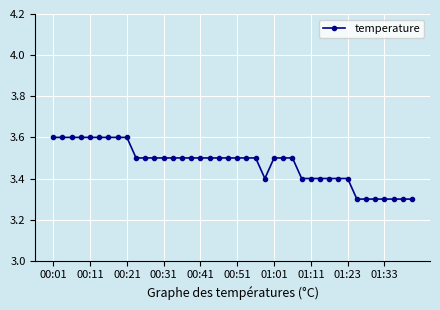

What is the minimum value shown in the chart?

3.3